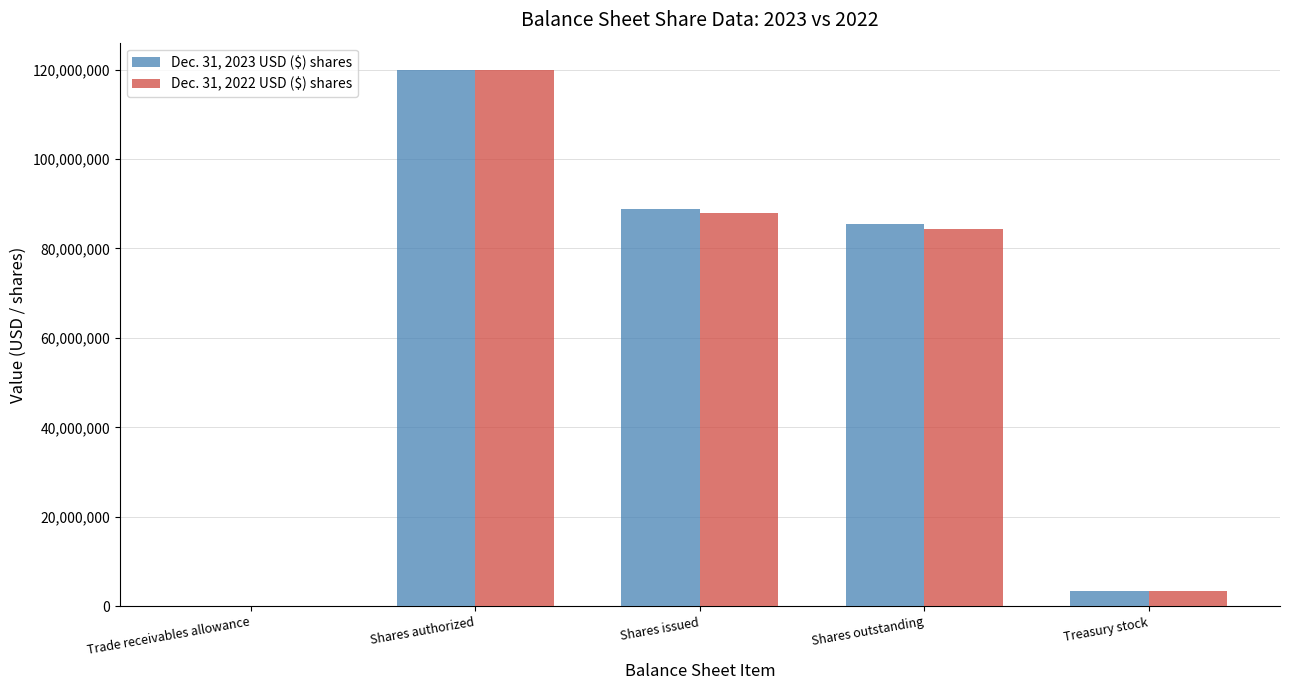

Which category has the highest value across all series?

Shares authorized